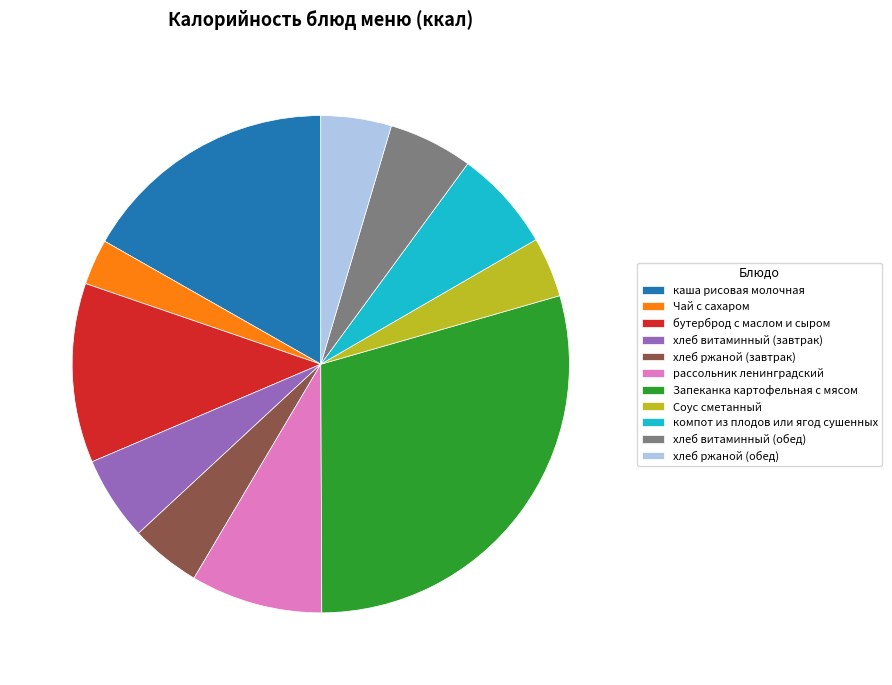

How many segments does this pie chart have?

11